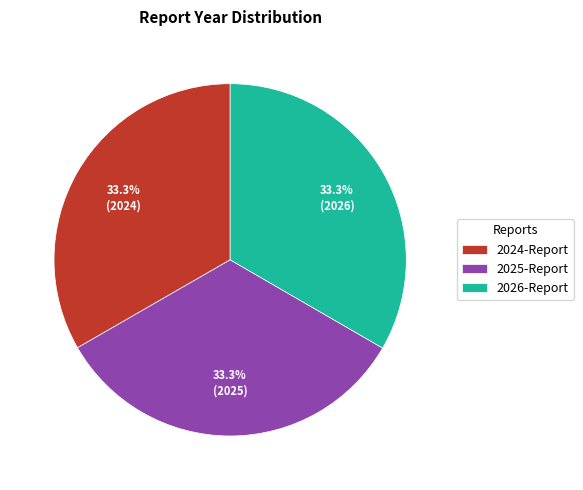

To the nearest percent, what is the average slice percentage?

33%